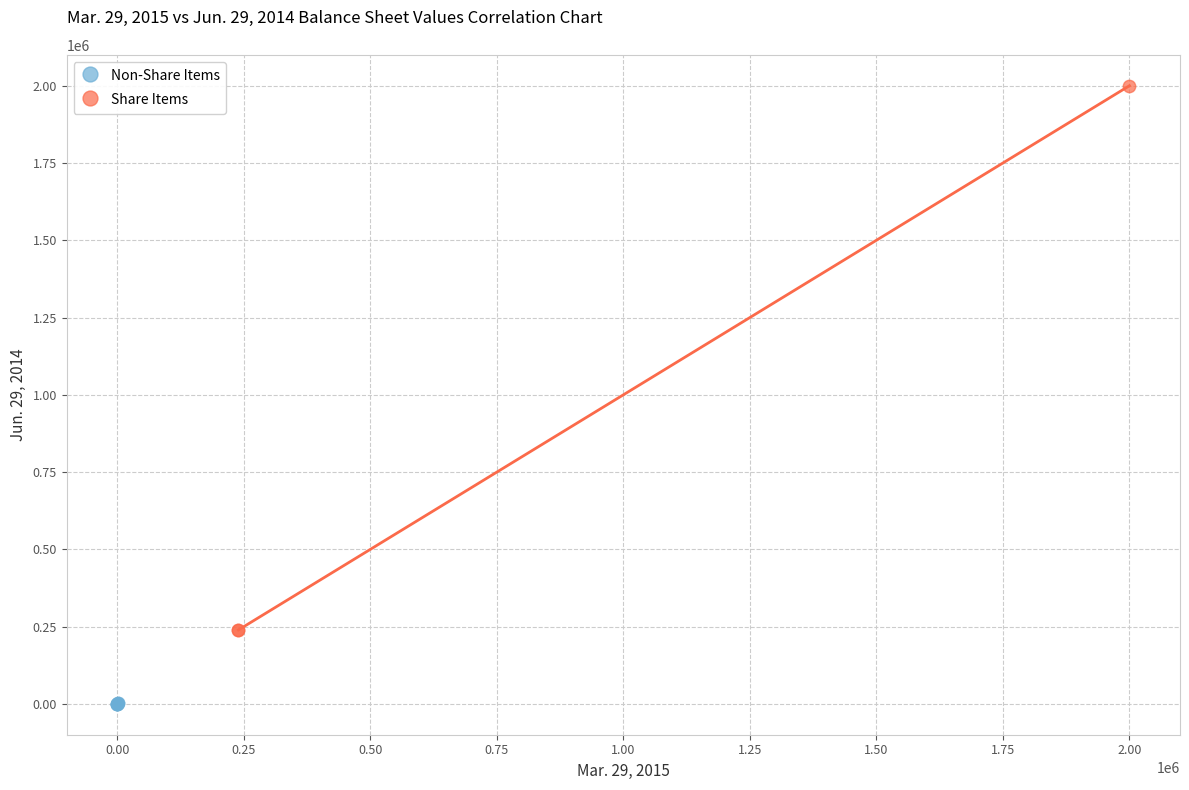

Which series reaches the maximum Y coordinate?

Share Items